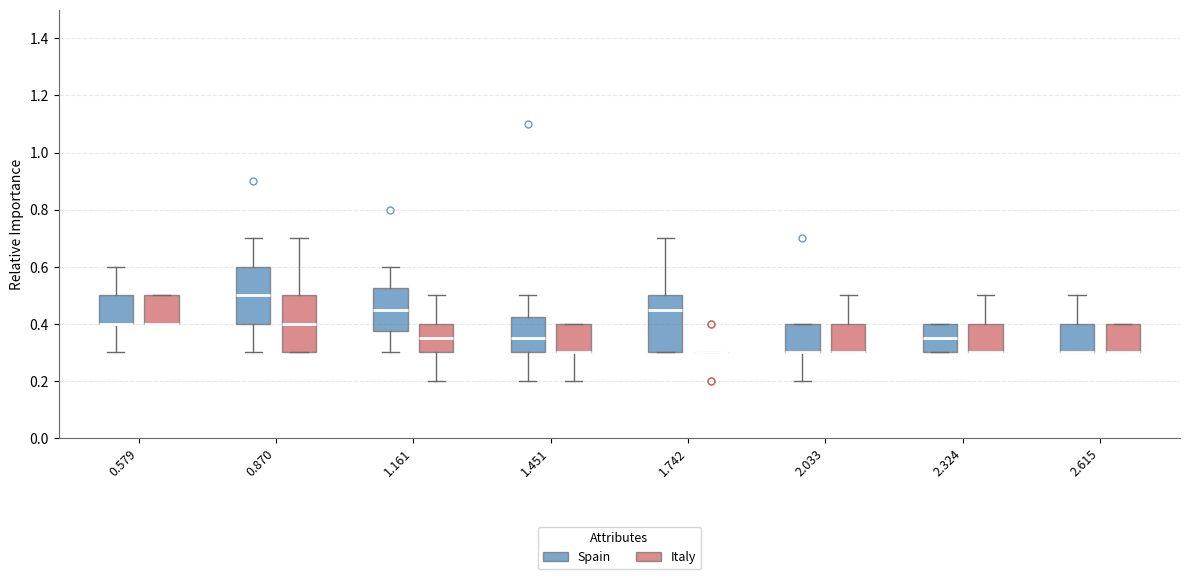

Reading left to right, read every box against the y-axis: the position of its median line, the range the box covers, and the ends of its whiskers. The values are not printed on the chart, so give them approximately, as read against the axis.

0.579 (Spain): median 0.40 (drawn on the box's lower edge), box 0.40 to 0.50, whiskers 0.30 to 0.60
0.579 (Italy): median 0.40 (drawn on the box's lower edge), box 0.40 to 0.50, whiskers 0.40 to 0.50
0.870 (Spain): median 0.50, box 0.40 to 0.60, whiskers 0.30 to 0.70
0.870 (Italy): median 0.40, box 0.30 to 0.50, whiskers 0.30 to 0.70
1.161 (Spain): median 0.46, box 0.38 to 0.52, whiskers 0.30 to 0.60
1.161 (Italy): median 0.36, box 0.30 to 0.40, whiskers 0.20 to 0.50
1.451 (Spain): median 0.36, box 0.30 to 0.42, whiskers 0.20 to 0.50
1.451 (Italy): median 0.30 (drawn on the box's lower edge), box 0.30 to 0.40, whiskers 0.20 to 0.40
1.742 (Spain): median 0.46, box 0.30 to 0.50, whiskers 0.30 to 0.70
1.742 (Italy): box collapsed to a line at 0.30, whiskers 0.30 to 0.30
2.033 (Spain): median 0.30 (drawn on the box's lower edge), box 0.30 to 0.40, whiskers 0.20 to 0.40
2.033 (Italy): median 0.30 (drawn on the box's lower edge), box 0.30 to 0.40, whiskers 0.30 to 0.50
2.324 (Spain): median 0.36, box 0.30 to 0.40, whiskers 0.30 to 0.40
2.324 (Italy): median 0.30 (drawn on the box's lower edge), box 0.30 to 0.40, whiskers 0.30 to 0.50
2.615 (Spain): median 0.30 (drawn on the box's lower edge), box 0.30 to 0.40, whiskers 0.30 to 0.50
2.615 (Italy): median 0.30 (drawn on the box's lower edge), box 0.30 to 0.40, whiskers 0.30 to 0.40